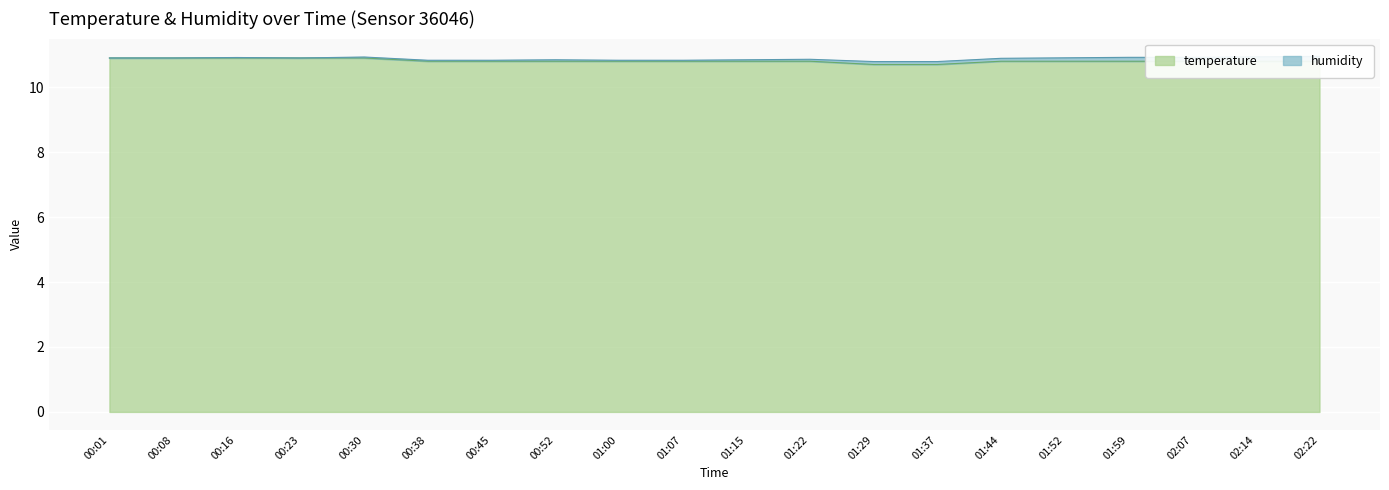

True or false: the data shows 4.6 at 00:38.

False